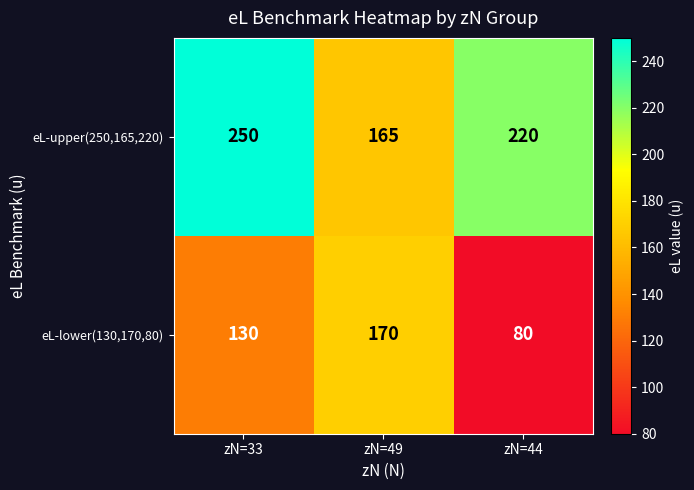

What is the total value across all series at zN=33?

380